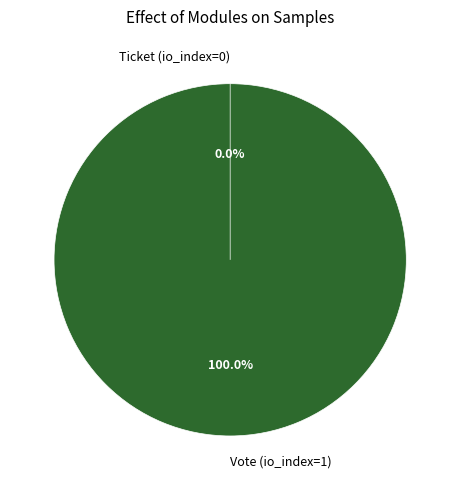

What is the smallest slice in the pie chart?

Ticket (io_index=0)